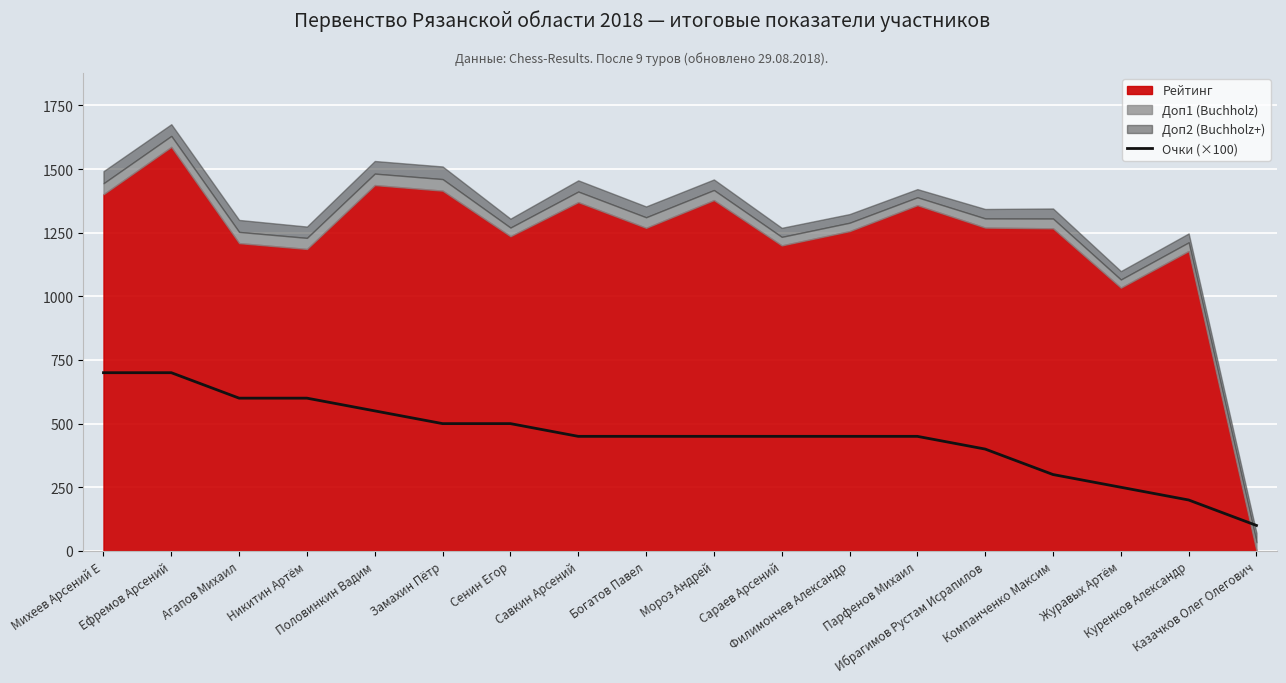

What is the label of the 10th point from the right?

Богатов Павел